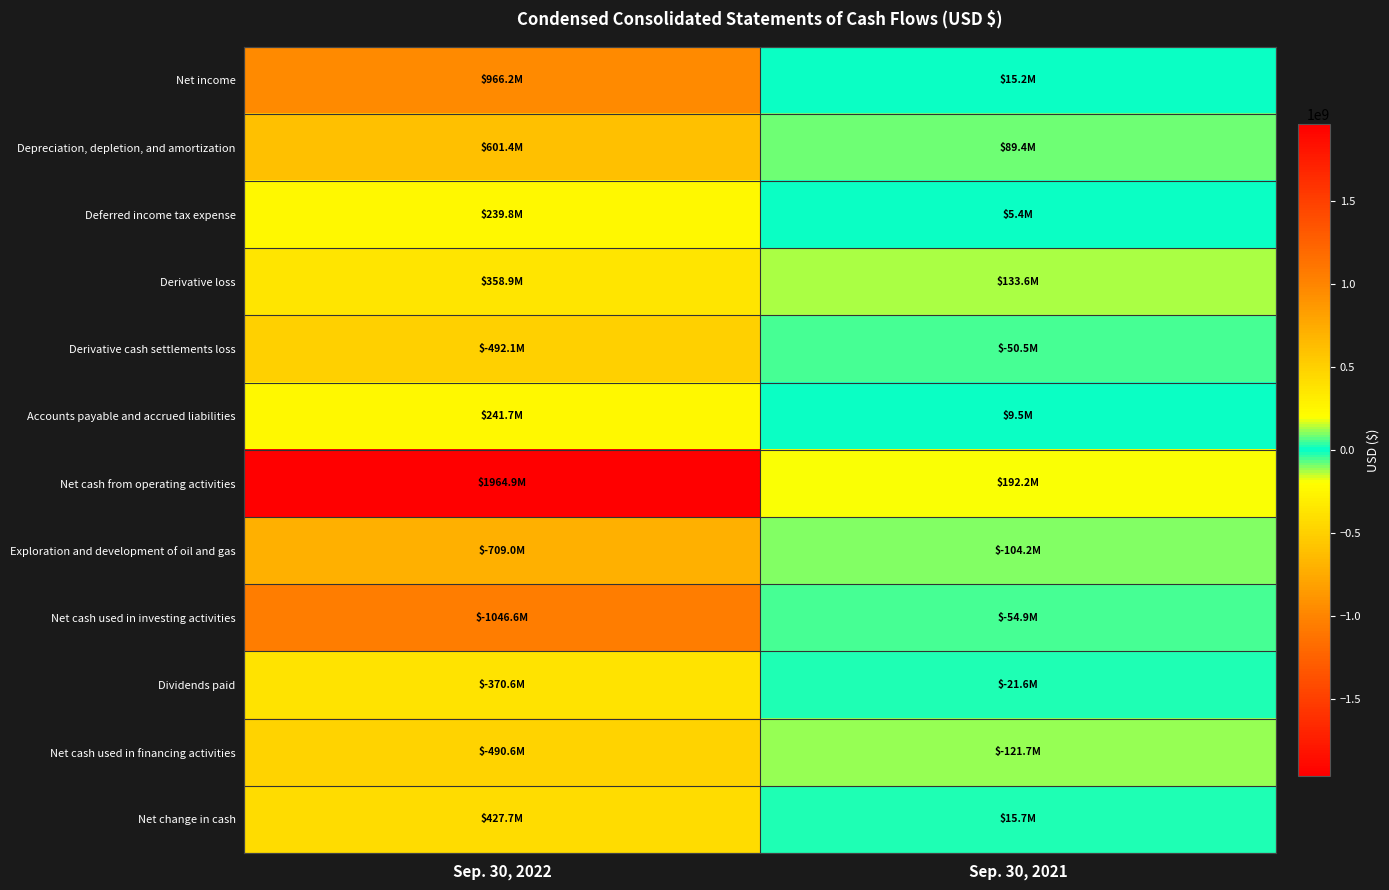

What is the greatest value displayed?

1964863000